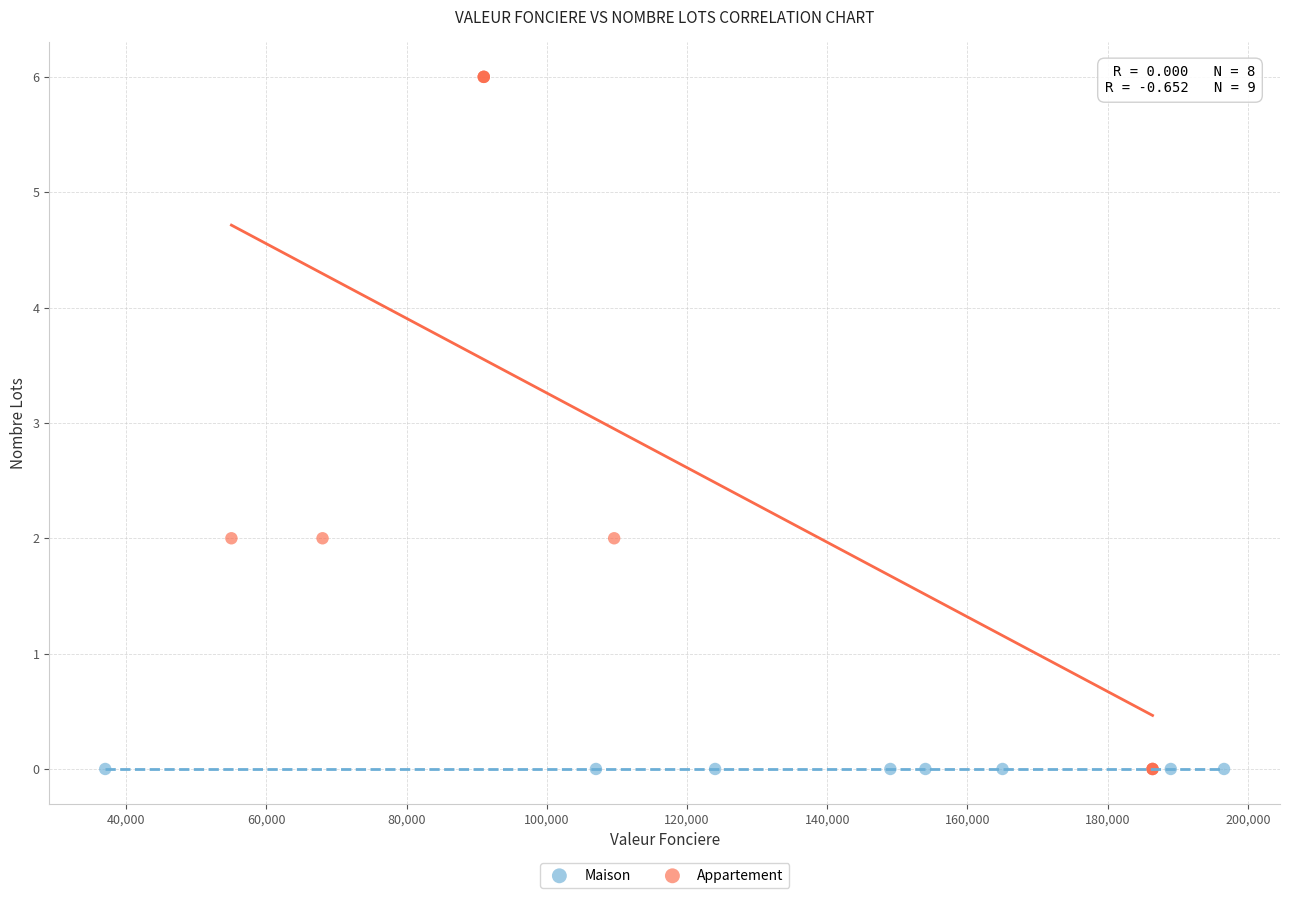

Which series reaches the maximum Y coordinate?

Appartement